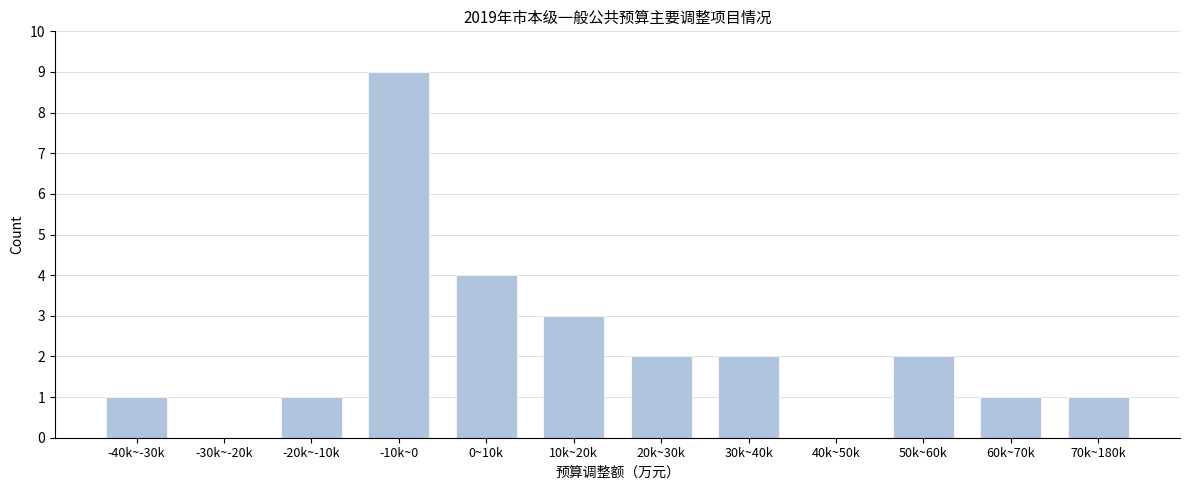

Reading left to right, what are all the values shown in this chart?

-40k~-30k=1	-30k~-20k=0	-20k~-10k=1	-10k~0=9	0~10k=4	10k~20k=3	20k~30k=2	30k~40k=2	40k~50k=0	50k~60k=2	60k~70k=1	70k~180k=1